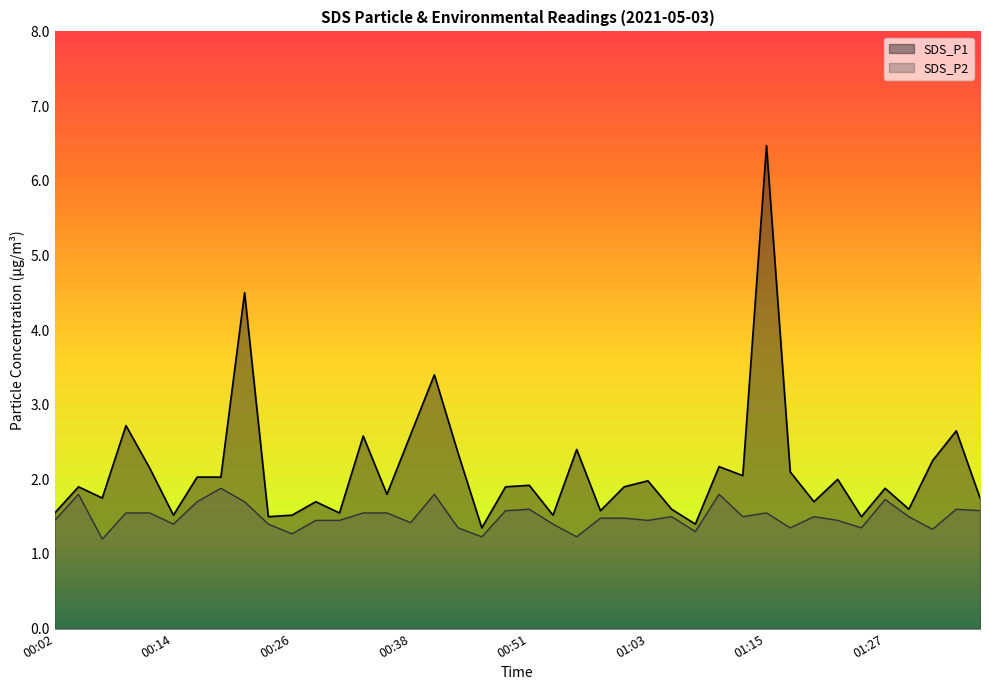

At which category does SDS_P1 reach its first local peak?

00:04